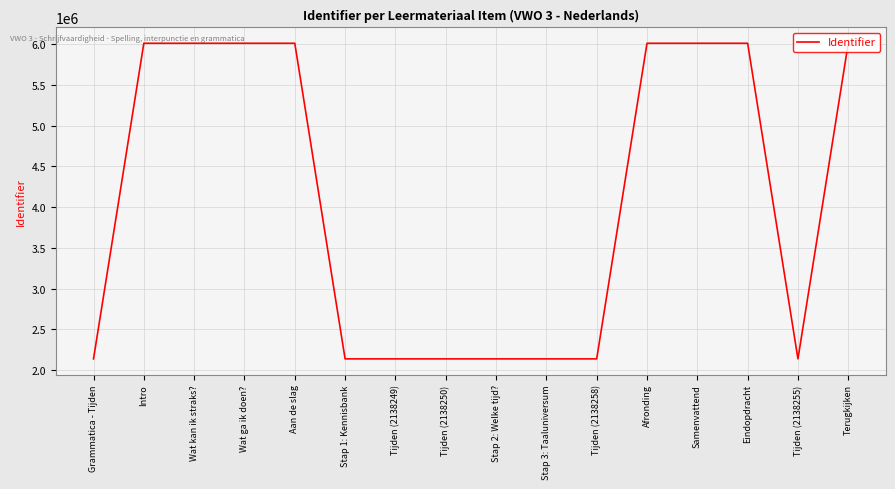

Approximately how many times larger is the value at Intro compared to Grammatica - Tijden?

2.8